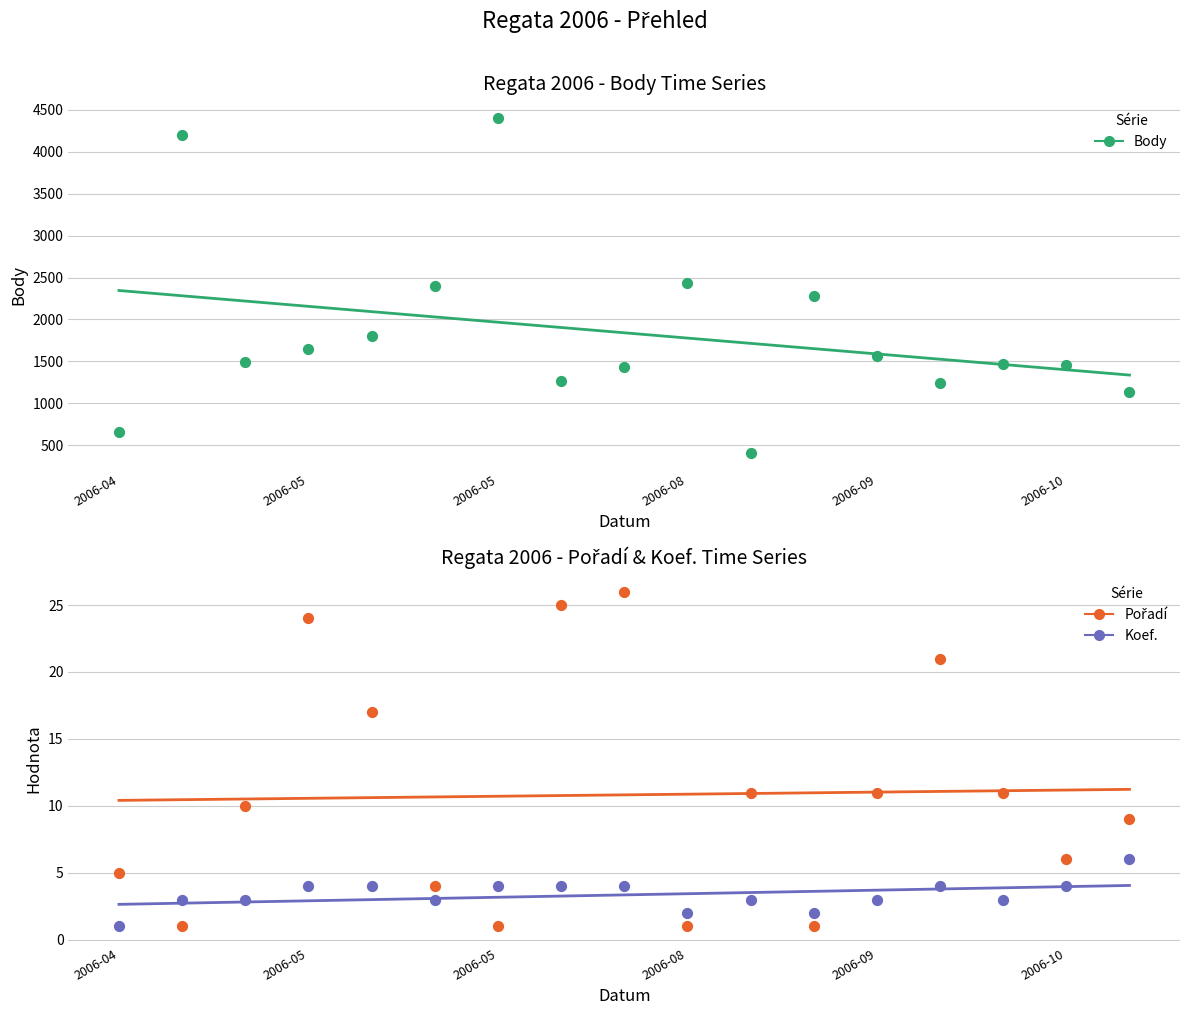

At which category is the sum across all series the highest?

2006-05